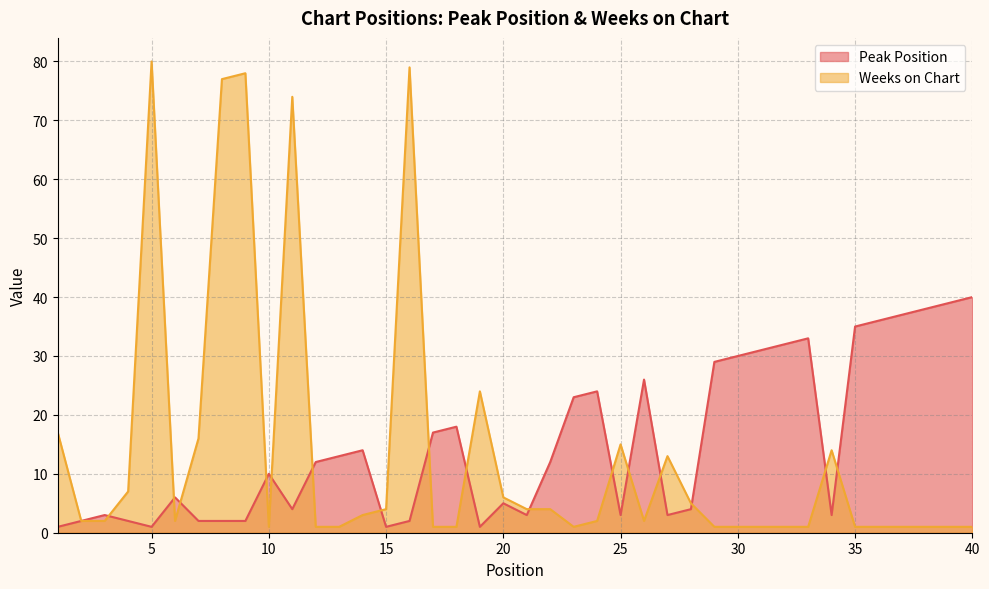

What is the value of the Peak Position point at the 27th from the left?

3